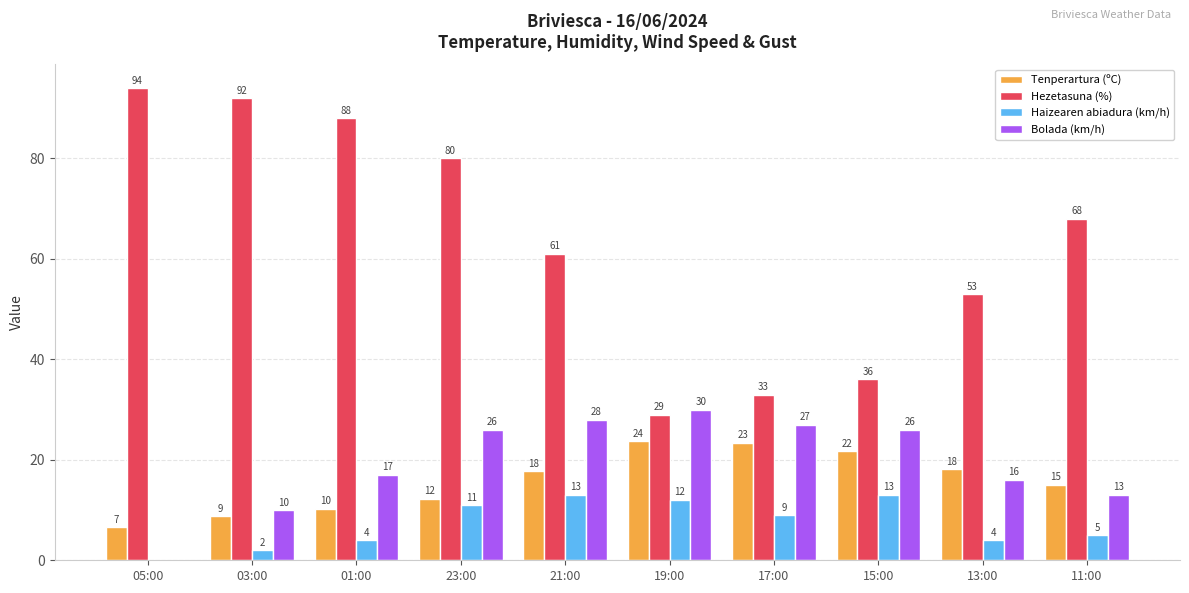

Which category has the highest value in the Hezetasuna (%) series?

05:00